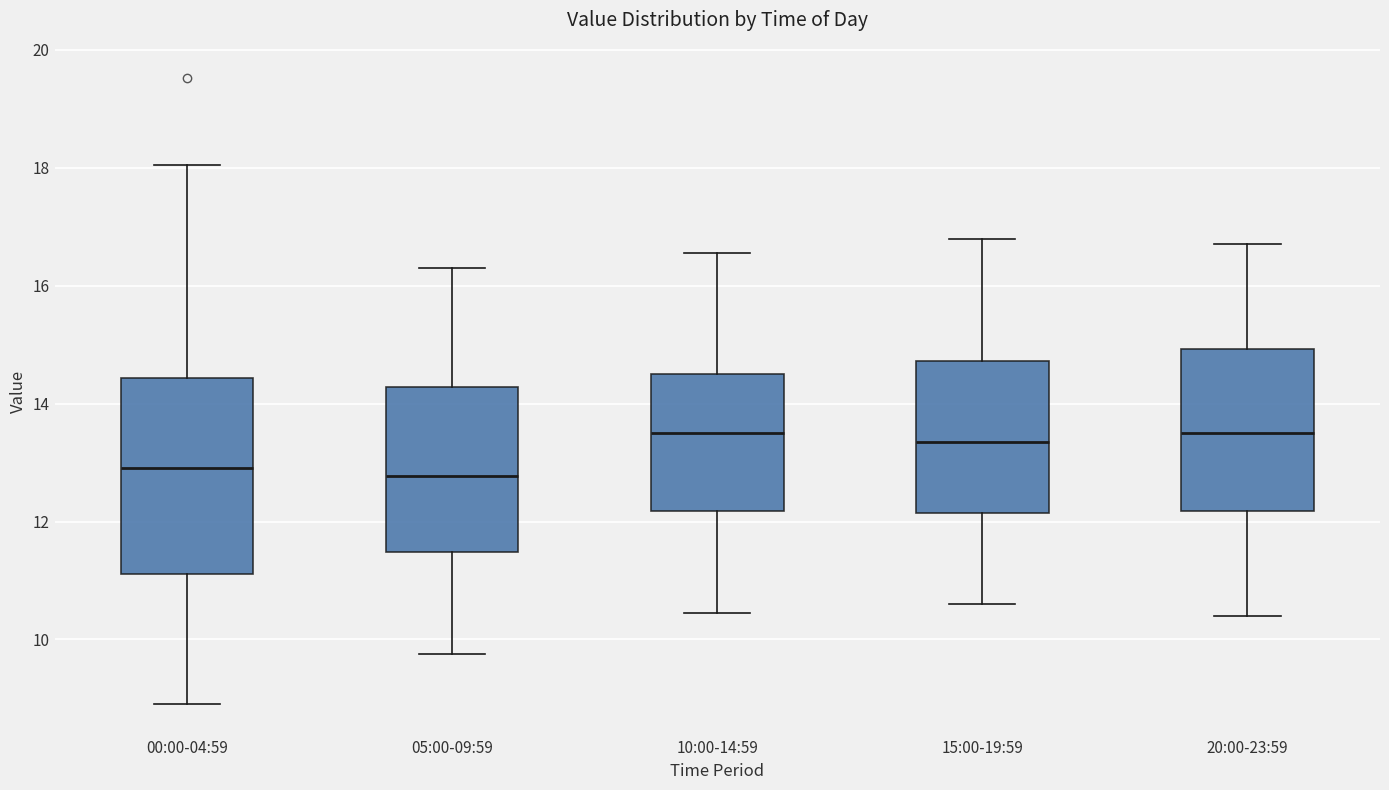

Where does the median line of the box for 20:00-23:59 sit on the y-axis? The values are not printed on the chart, so give them approximately, as read against the axis.

13.6